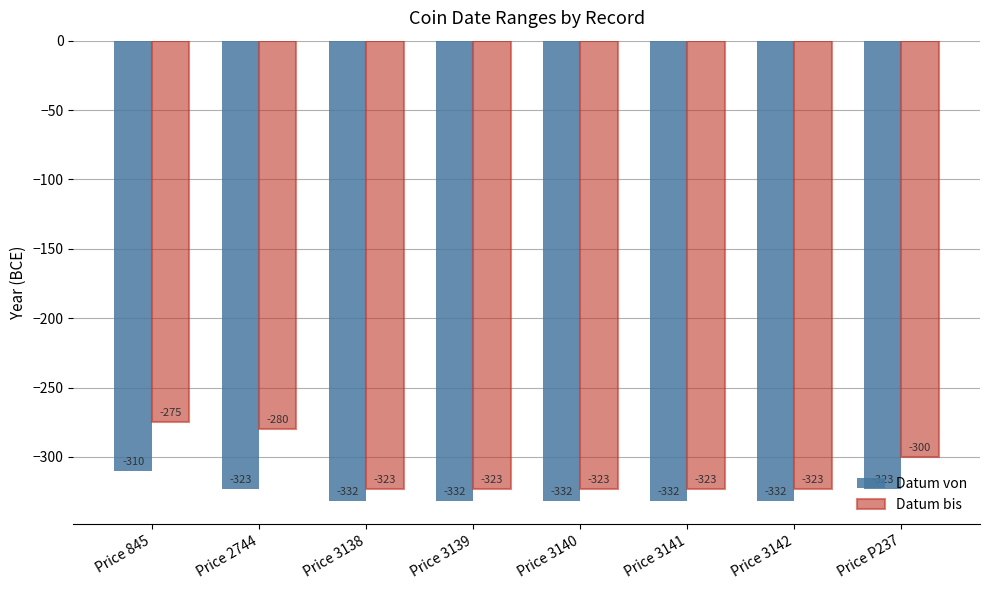

What position from the right is Price 3142?

2